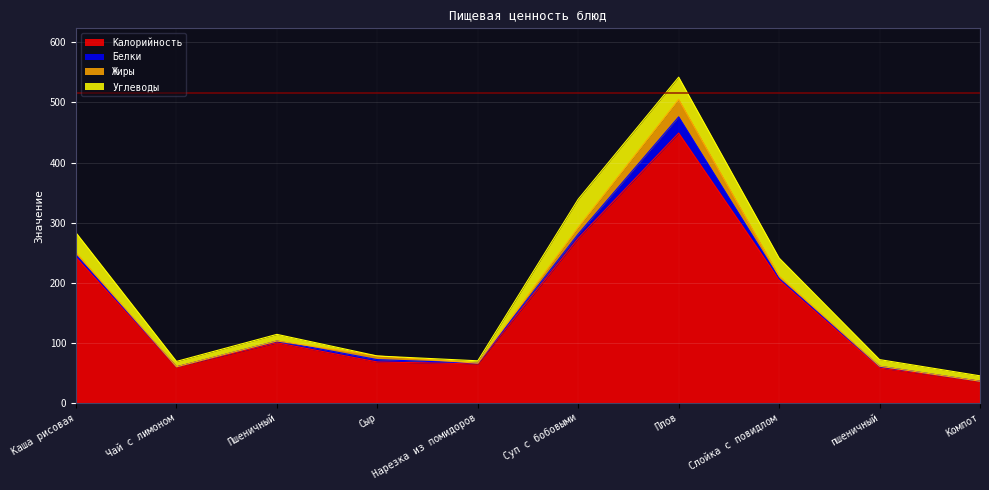

What is the sum of all Жиры values?

54